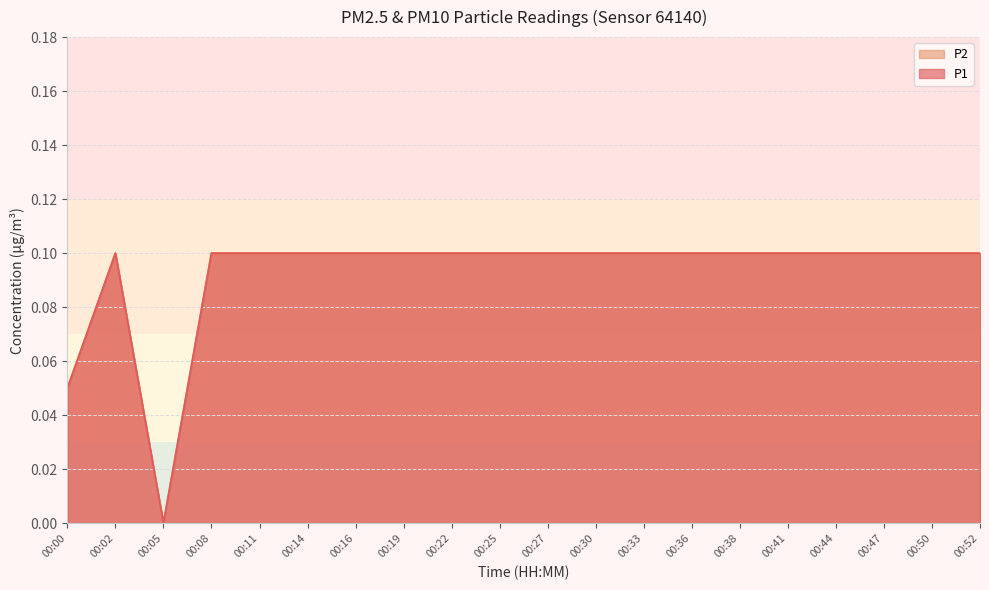

The P1 series shows 0.0 at 00:00. True or false?

False